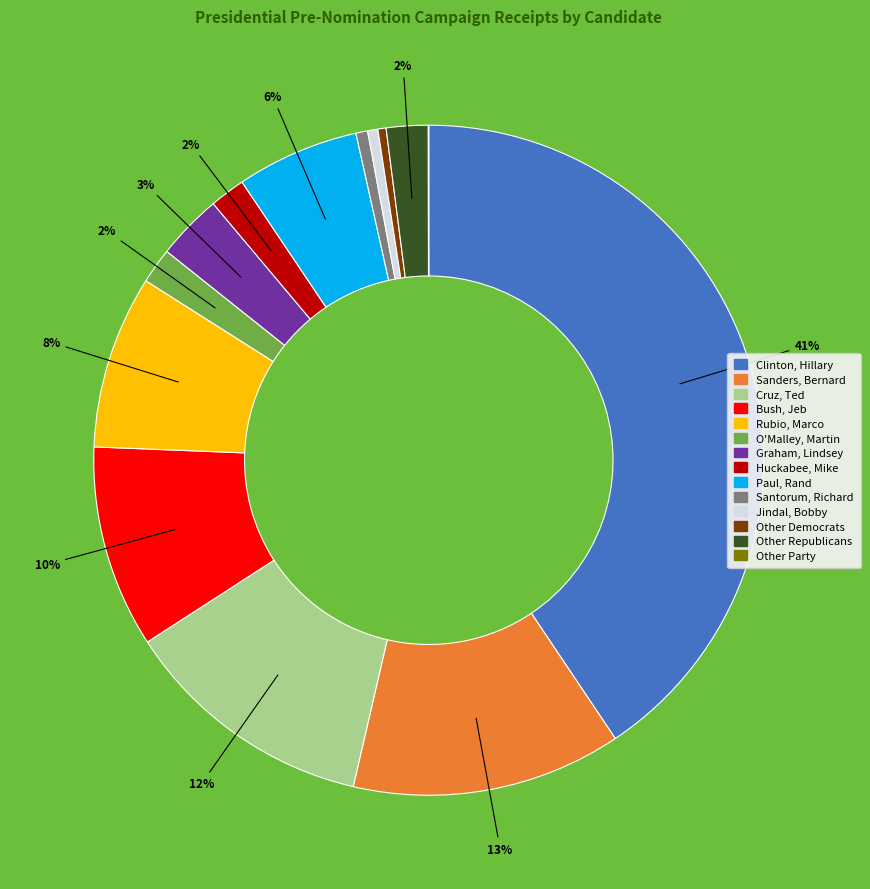

Combined, do Cruz, Ted and Other Democrats account for over 50%?

No